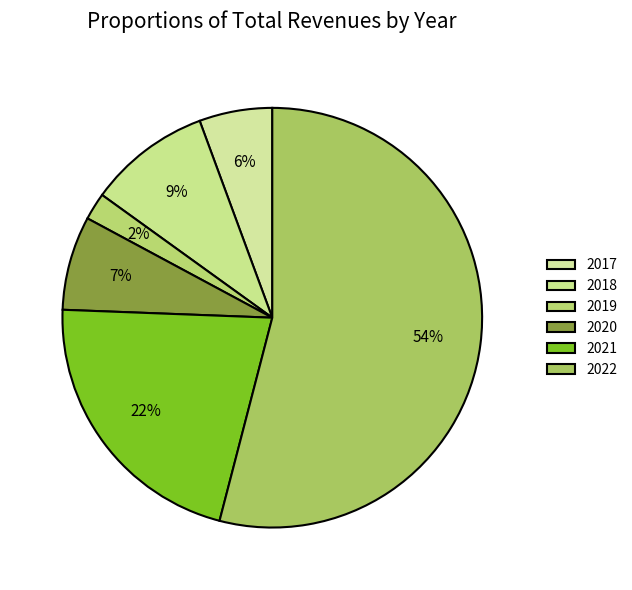

How many segments does this pie chart have?

6